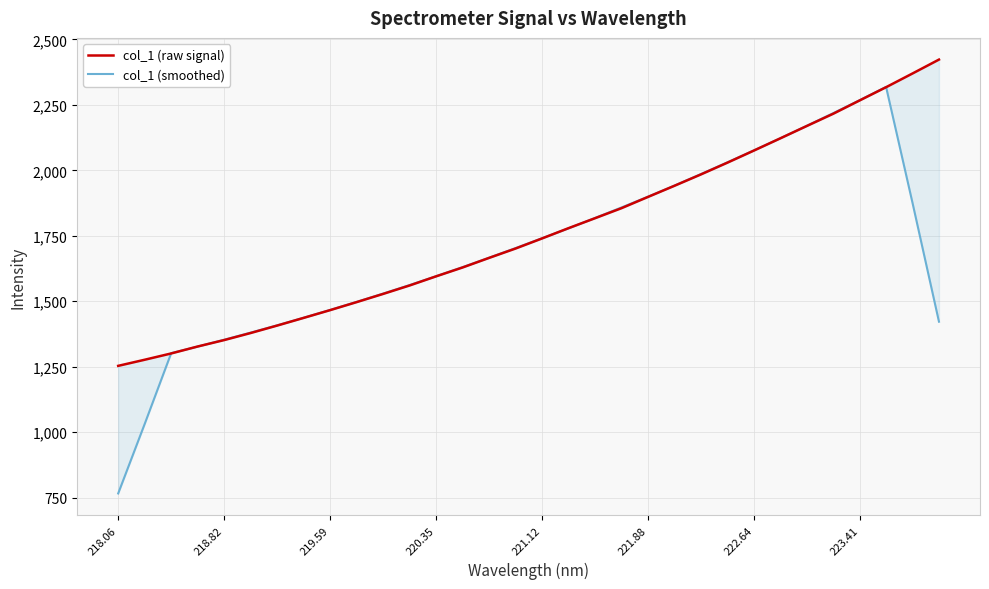

At how many categories does at least one series exceed 1766?

15